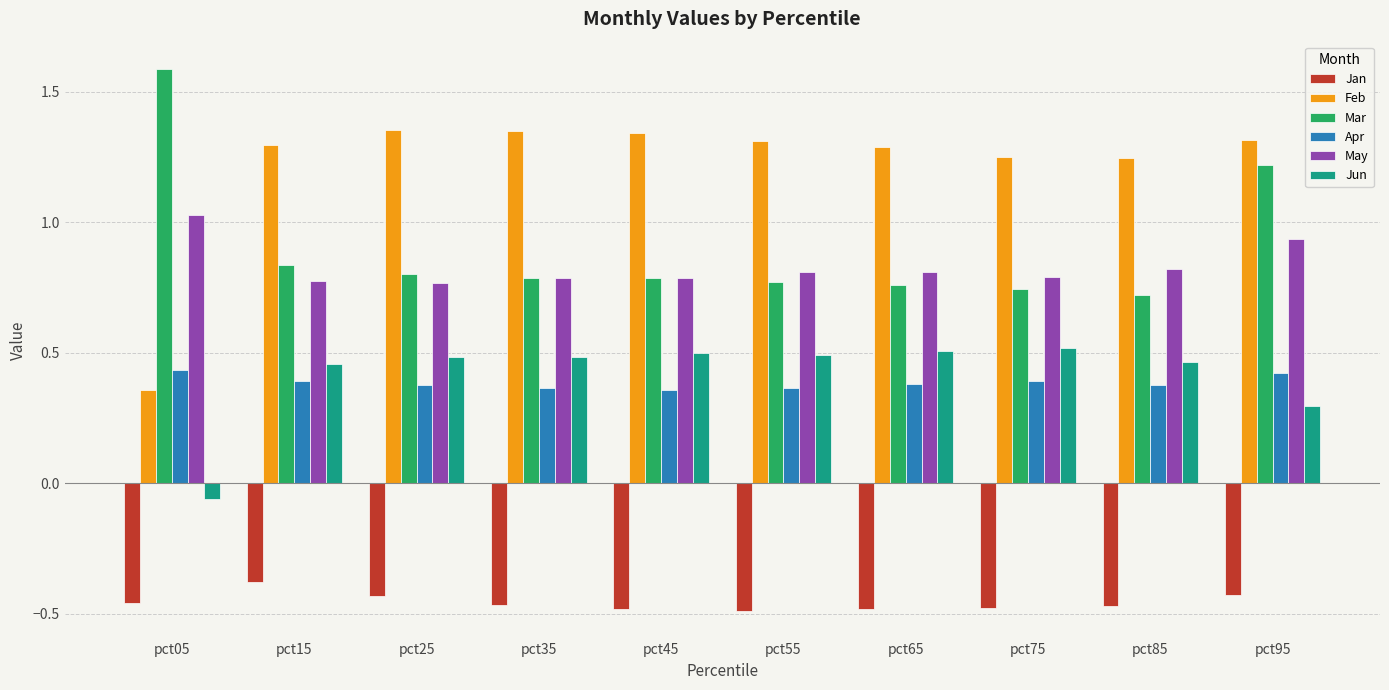

How many groups of bars are there?

10